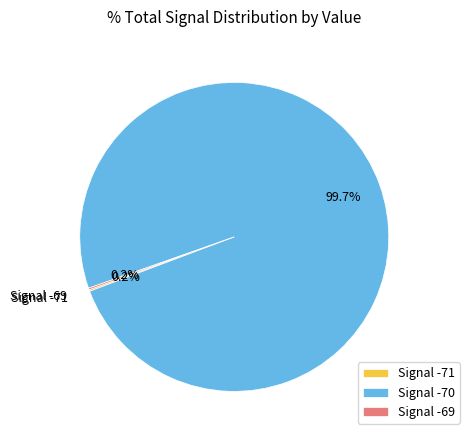

Which category accounts for the majority?

Signal -70